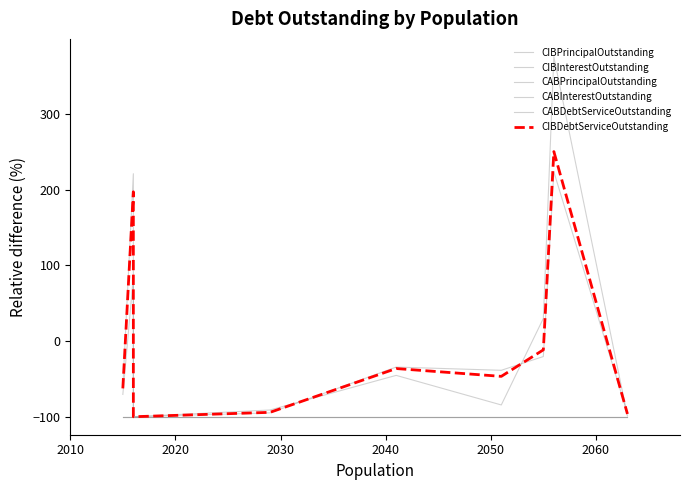

Reading left to right, what are all the values shown in this chart?

CIBPrincipalOutstanding: -60.8	221.2	-100.0	-94.9	-34.4	-38.6	-20.5	223.8	-95.7
CIBInterestOutstanding: -70.5	85.0	-100.0	-91.1	-45.4	-84.4	29.9	375.6	-99.0
CABPrincipalOutstanding: -100.0	-100.0	-100.0	-100.0	-100.0	-100.0	-100.0	-100.0	-100.0
CABInterestOutstanding: -100.0	-100.0	-100.0	-100.0	-100.0	-100.0	-100.0	-100.0	-100.0
CABDebtServiceOutstanding: -100.0	-100.0	-100.0	-100.0	-100.0	-100.0	-100.0	-100.0	-100.0
CIBDebtServiceOutstanding: -62.5	197.2	-100.0	-94.2	-36.3	-46.7	-11.6	250.4	-96.3